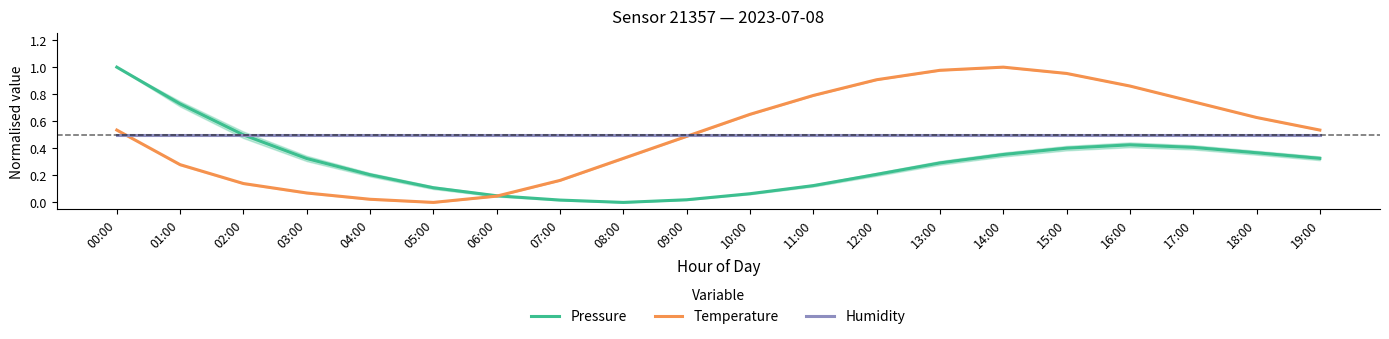

What is the average value of the Pressure series?

0.3